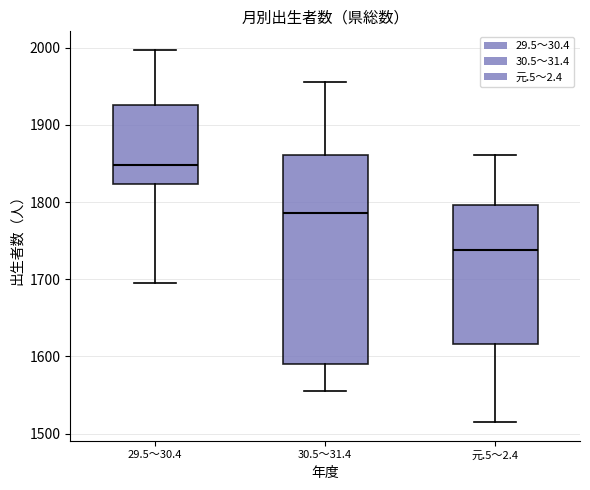

Reading left to right, transcribe this box plot: for each box, give where its median line is, the range the box spans, and where its two whiskers end, as read against the y-axis. The values are not printed on the chart, so give them approximately, as read against the axis.

29.5～30.4: median 1850, box 1820 to 1930, whiskers 1700 to 2000
30.5～31.4: median 1790, box 1590 to 1860, whiskers 1560 to 1960
元.5～2.4: median 1740, box 1620 to 1800, whiskers 1520 to 1860